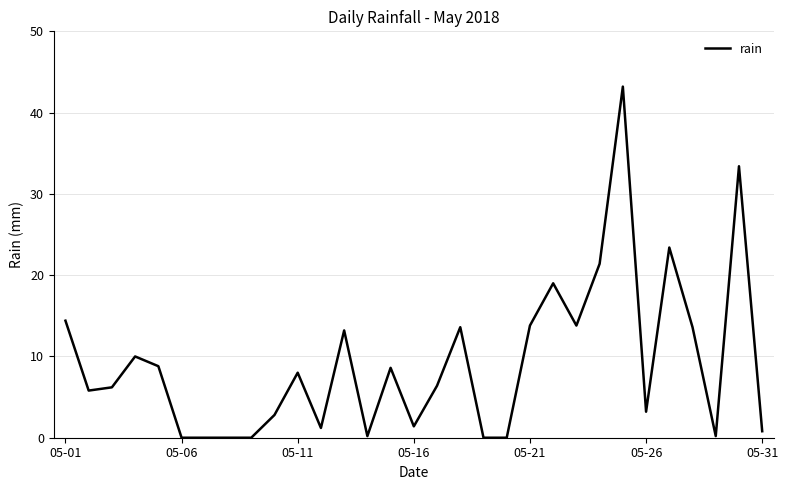

What is the greatest value displayed?

43.2